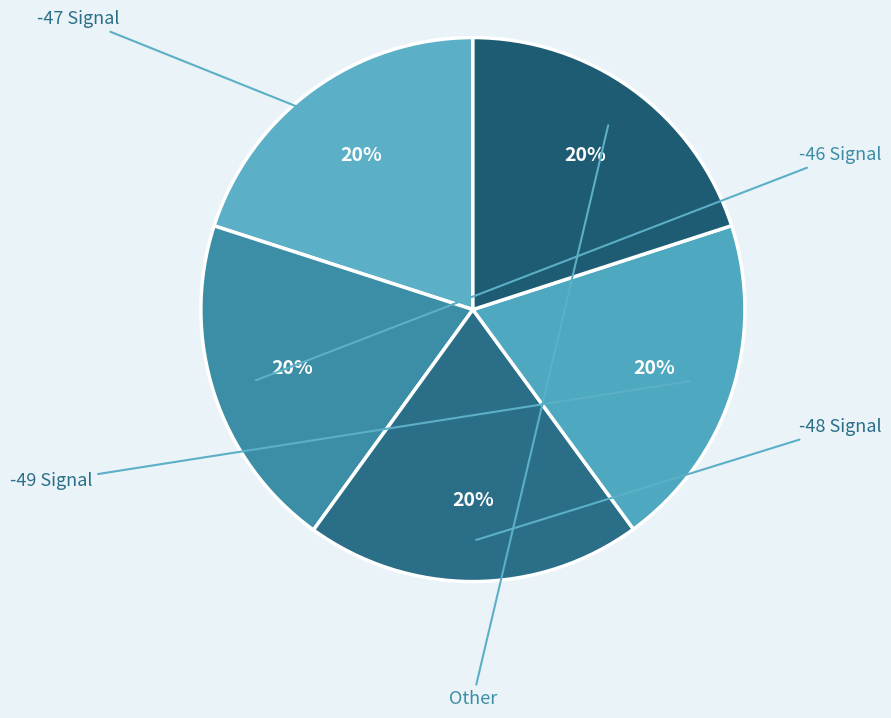

Is there any slice that represents more than half of the pie?

No